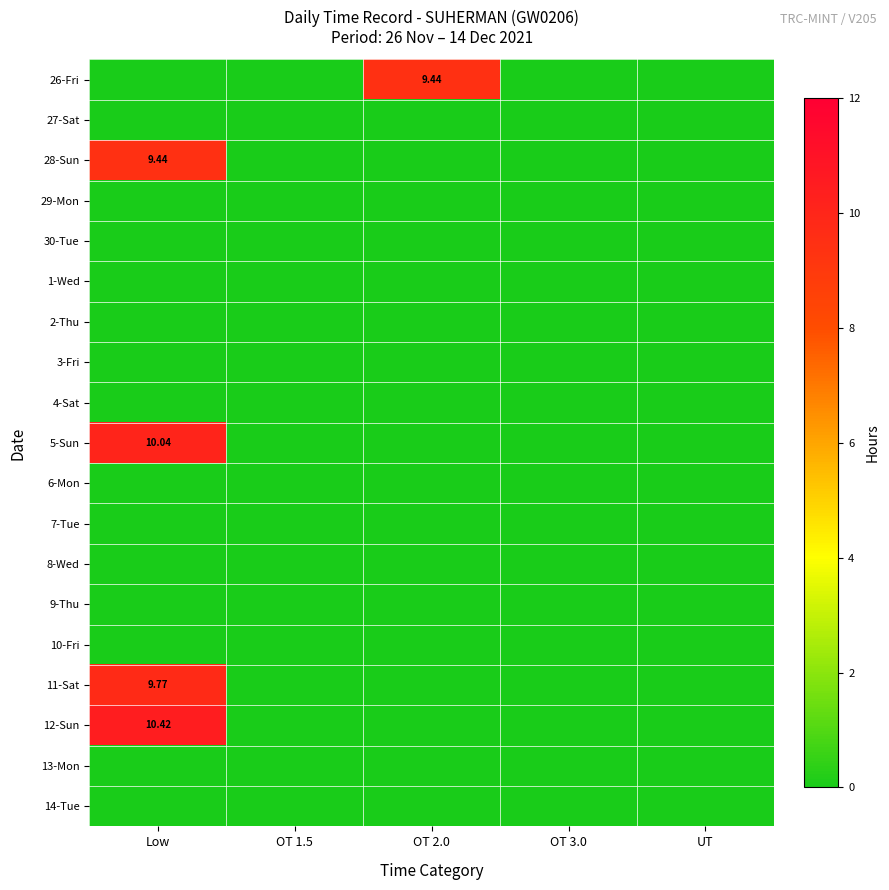

What is the average value of the 11-Sat series?

2.0